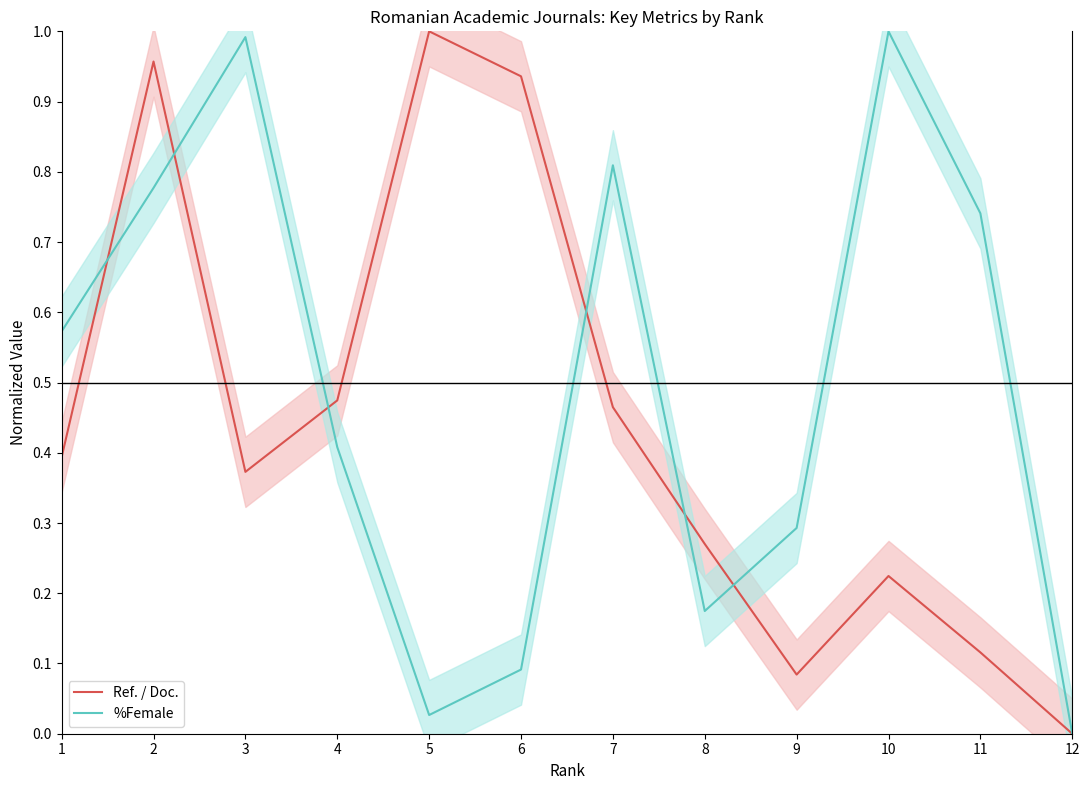

How many times do %Female and Ref. / Doc. cross each other?

6